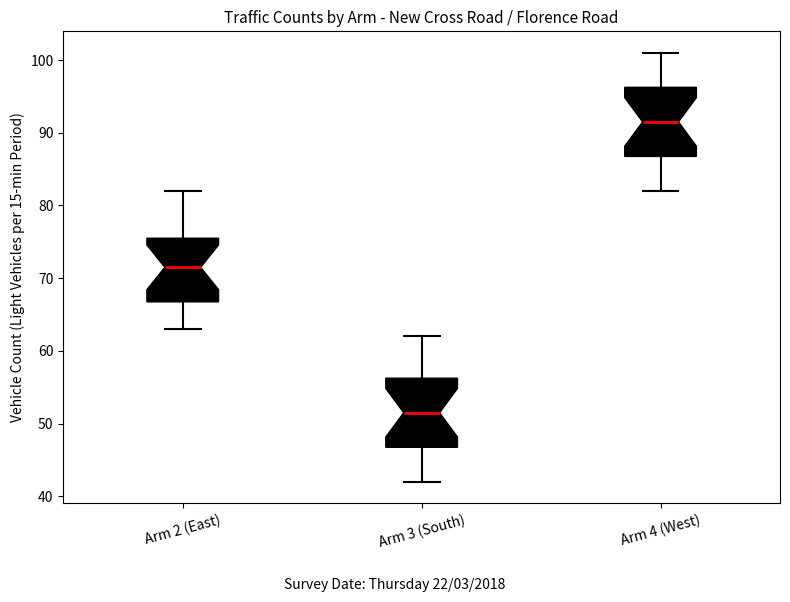

Where does the median line of the box for Arm 4 (West) sit on the y-axis? The values are not printed on the chart, so give them approximately, as read against the axis.

92